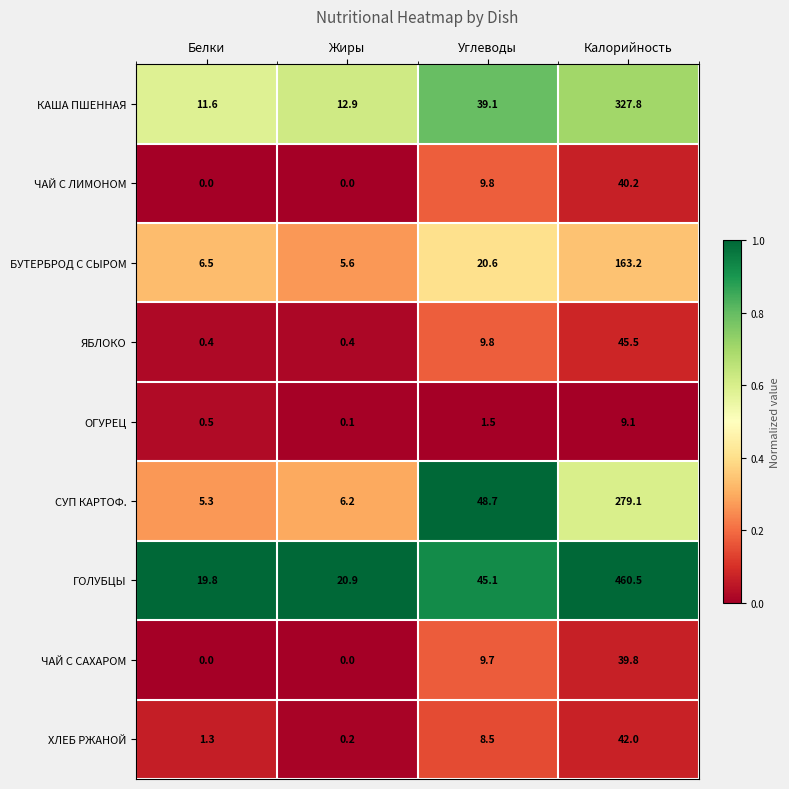

What is the spread (max minus min) of values at Калорийность?

451.4